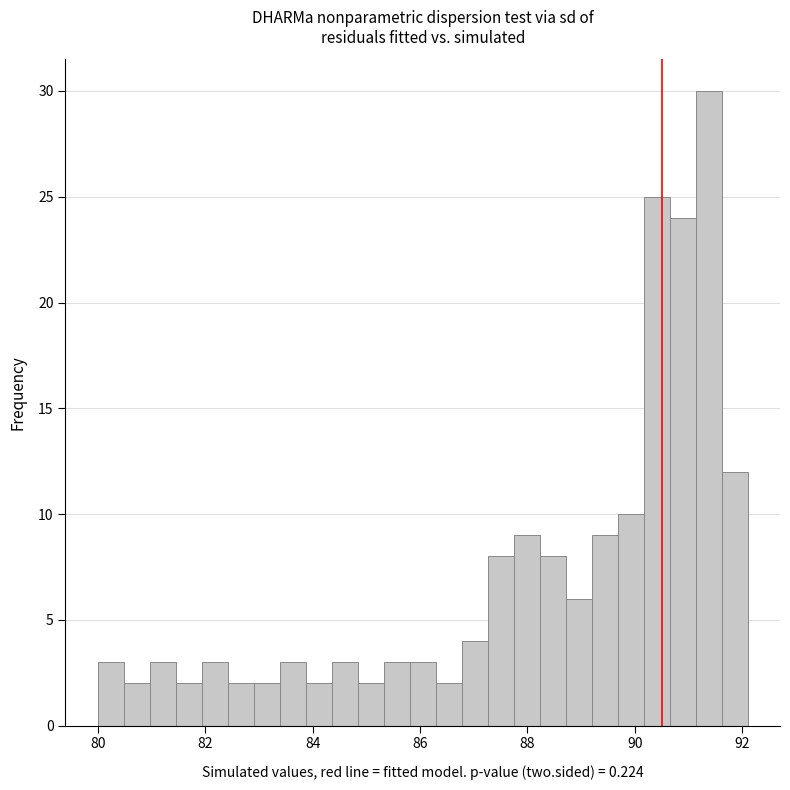

Around what value on the x-axis is the tallest bar? Give the approximate position of its centre, as read against the axis.

91.4